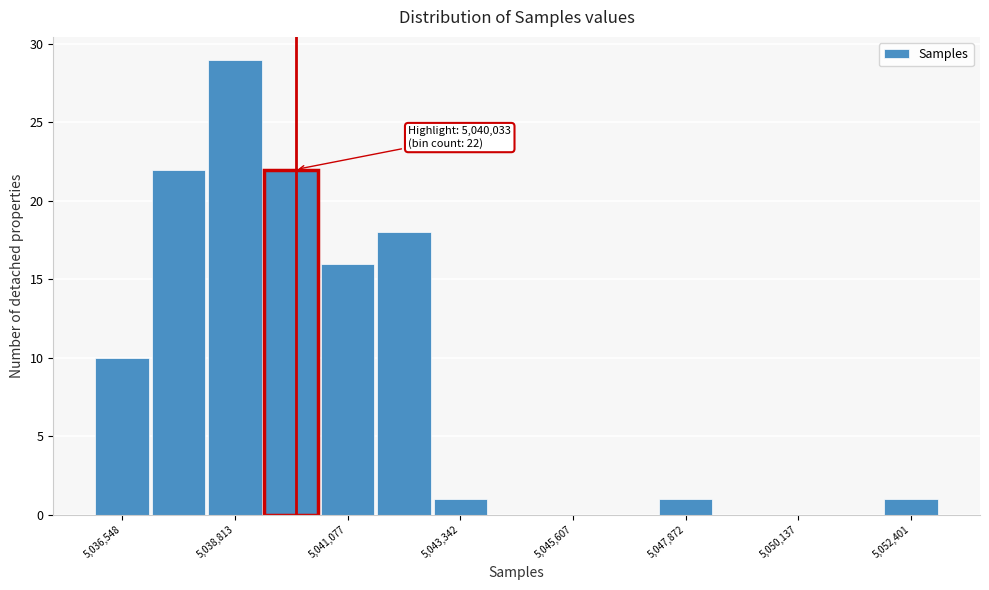

Read against the x-axis, roughly where is the centre of the tallest bar?

5039000